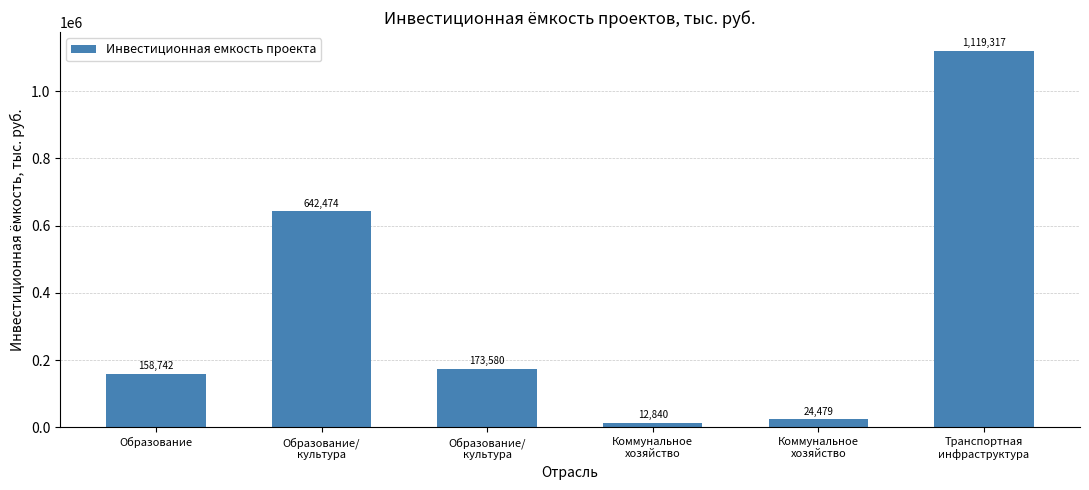

What is the greatest value displayed?

1119317.3